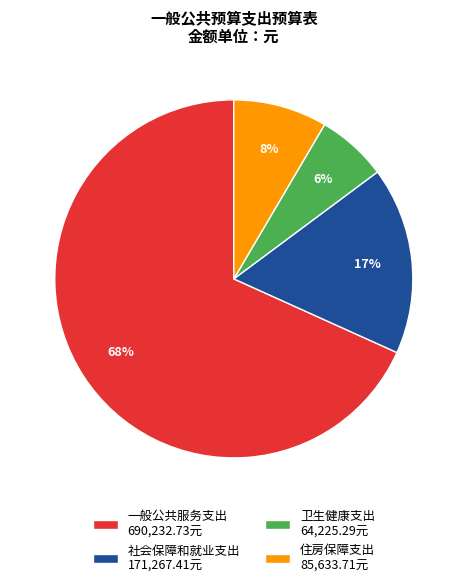

Combined, do 一般公共服务支出 690,232.73元 and 住房保障支出 85,633.71元 account for over 50%?

Yes